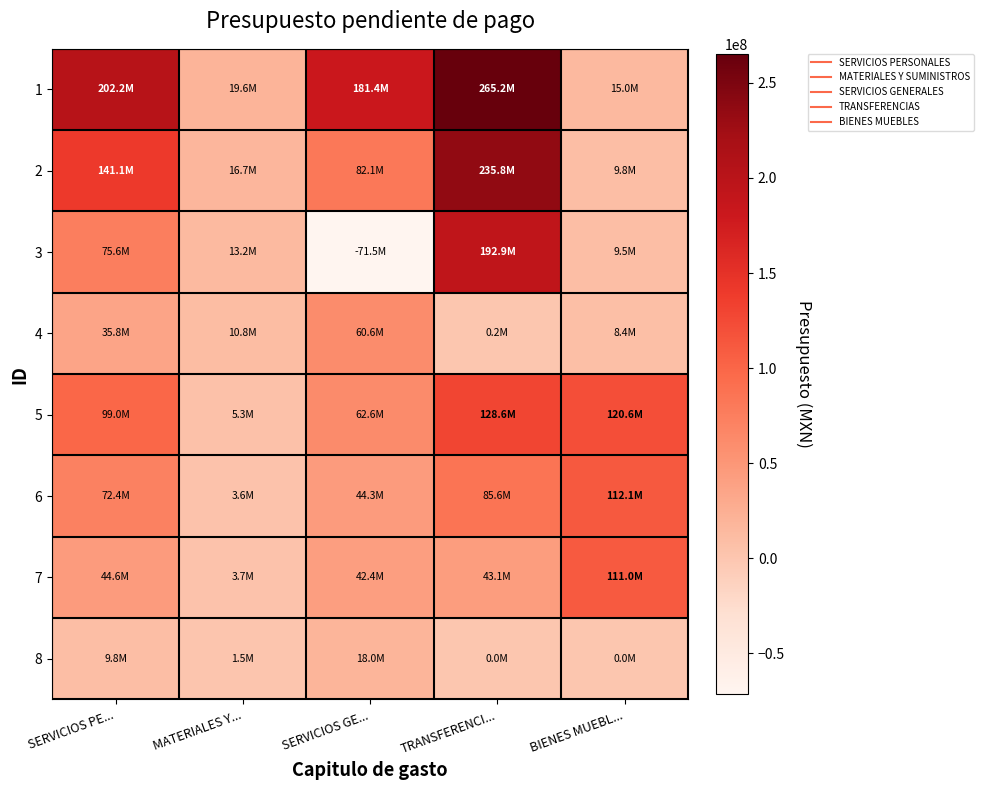

Count the number of categories in the chart.

5